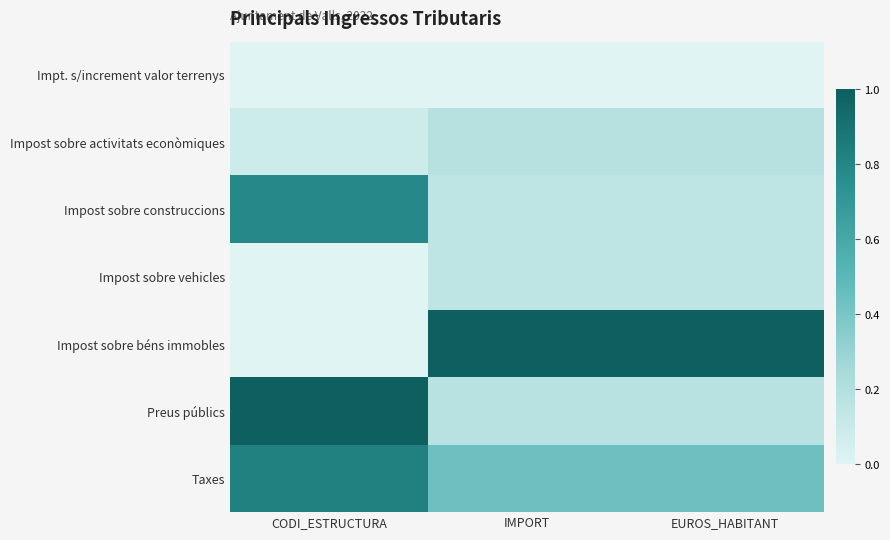

Which category has the highest value across all series?

IMPORT